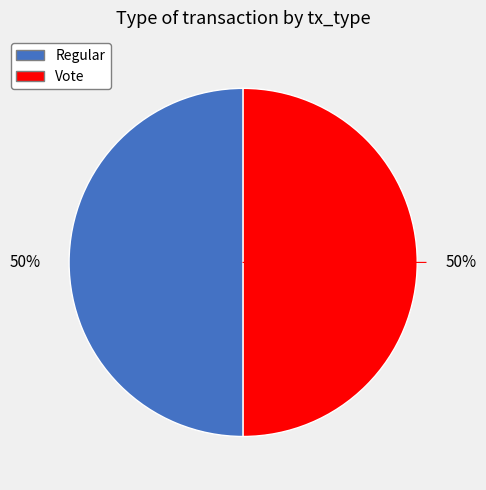

To the nearest percent, what is the average slice percentage?

50%